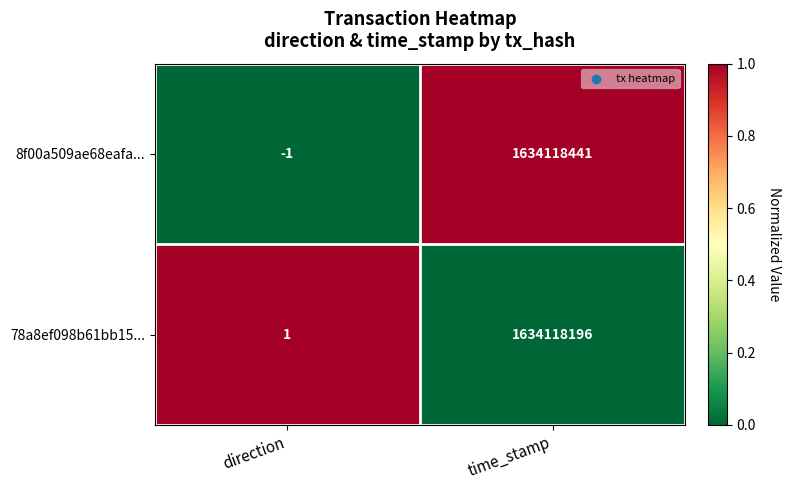

The value of 8f00a509ae68eafa... at time_stamp is 1634118441. True or false?

True